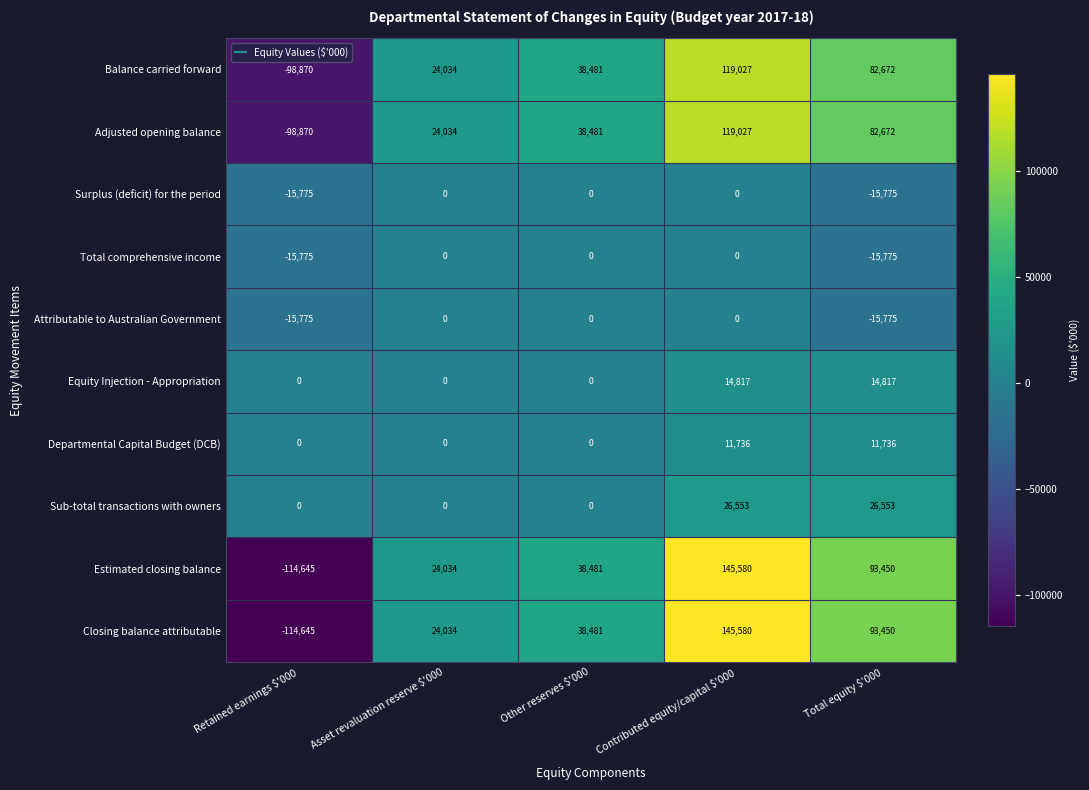

What is the total value across all series at Asset revaluation reserve $'000?

96136